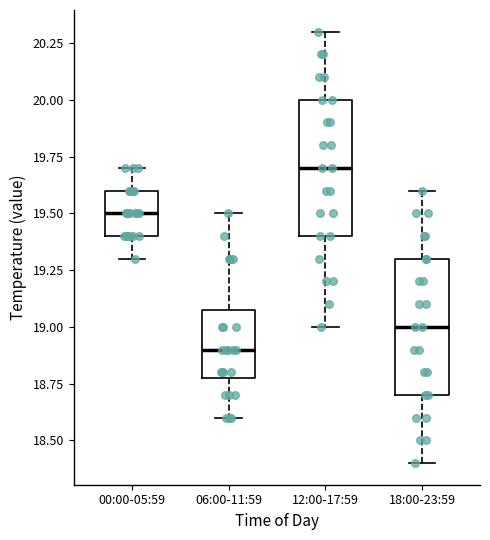

Reading left to right, read every box against the y-axis: the position of its median line, the range the box covers, and the ends of its whiskers. The values are not printed on the chart, so give them approximately, as read against the axis.

00:00-05:59: median 19.5, box 19.4 to 19.6, whiskers 19.3 to 19.7
06:00-11:59: median 18.9, box 18.8 to 19.1, whiskers 18.6 to 19.5
12:00-17:59: median 19.7, box 19.4 to 20.0, whiskers 19.0 to 20.3
18:00-23:59: median 19.0, box 18.7 to 19.3, whiskers 18.4 to 19.6